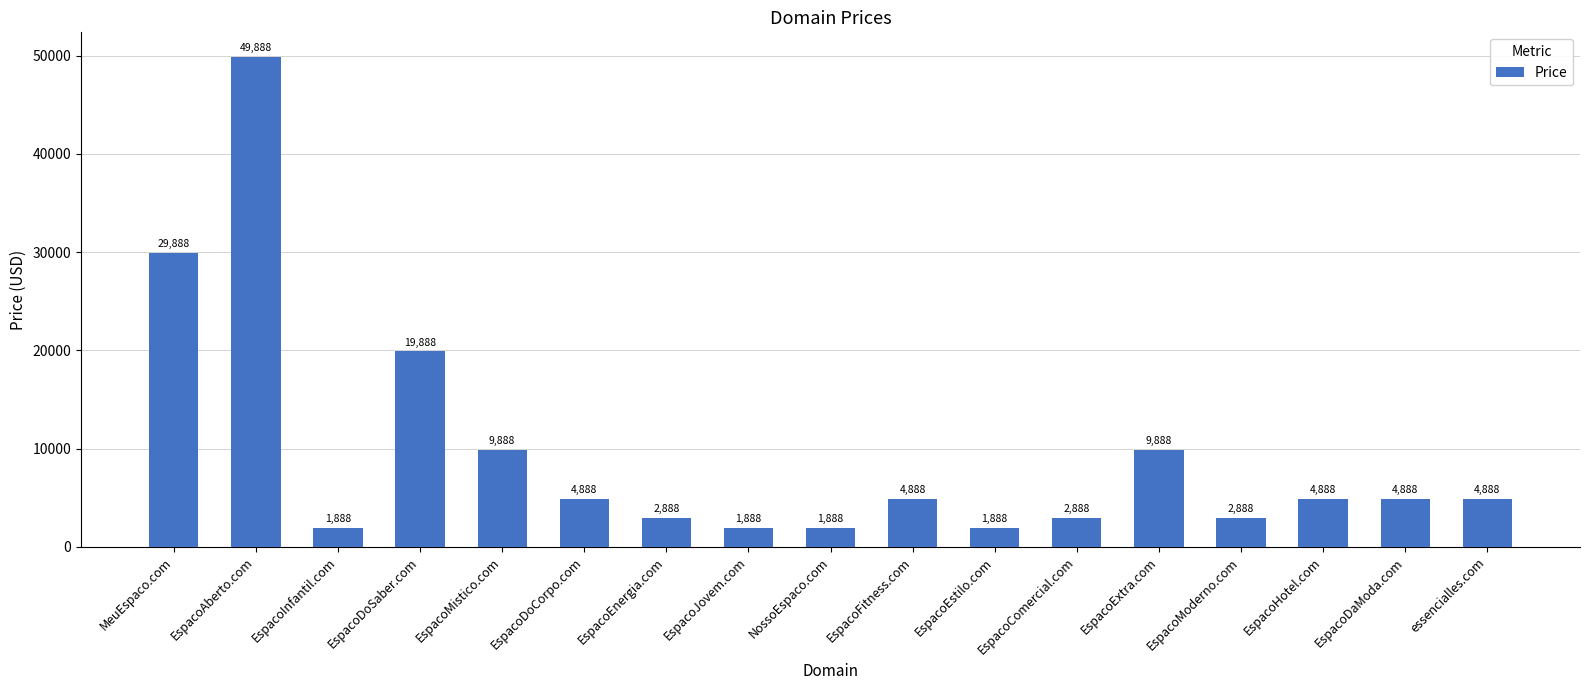

True or false: the data shows 19888 at EspacoDoSaber.com.

True